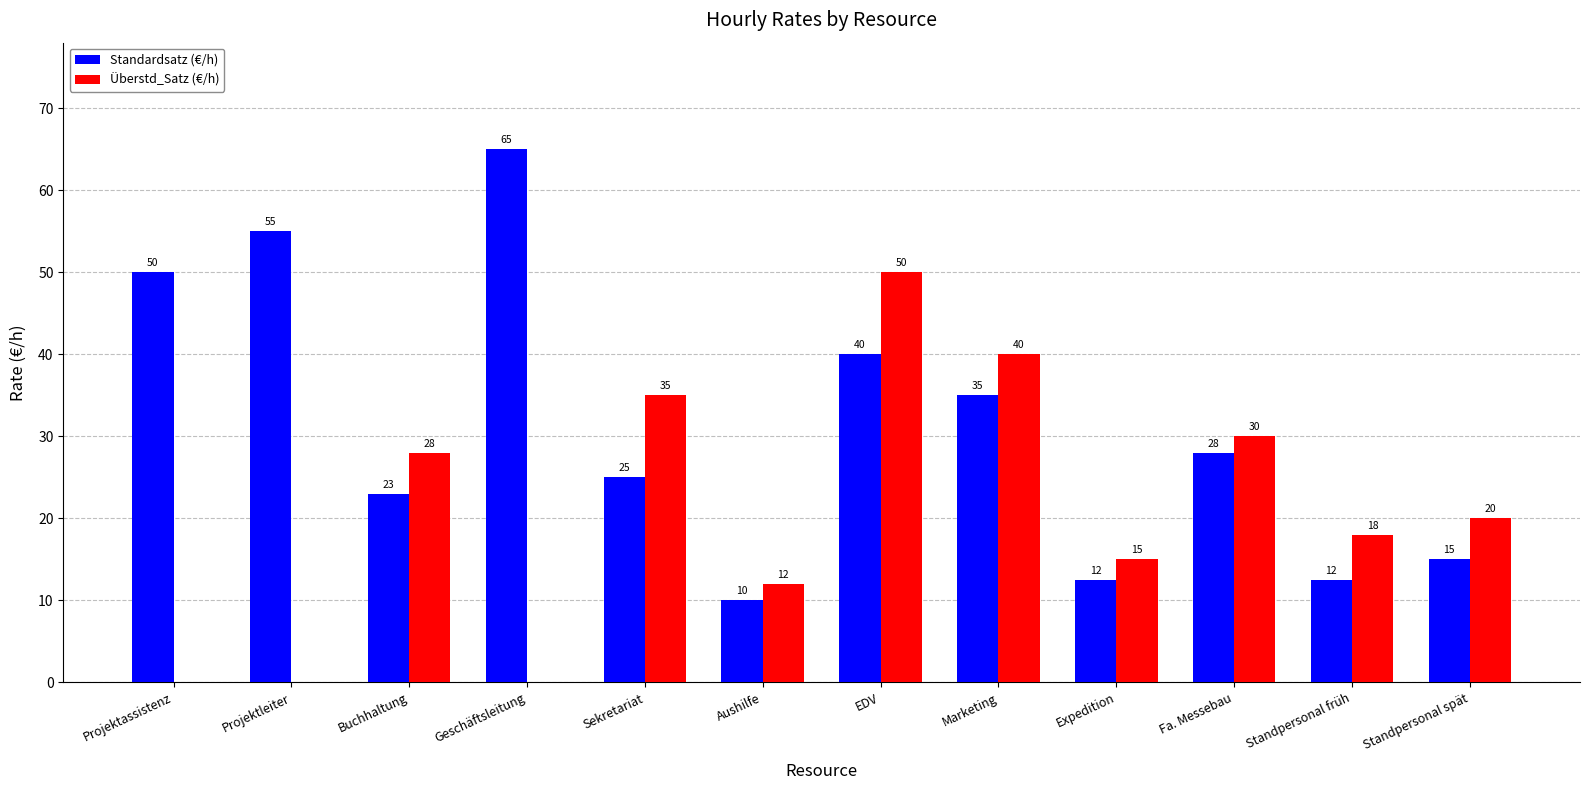

What is the sum of the Überstd_Satz (€/h) values at Projektassistenz and Marketing?

40.0